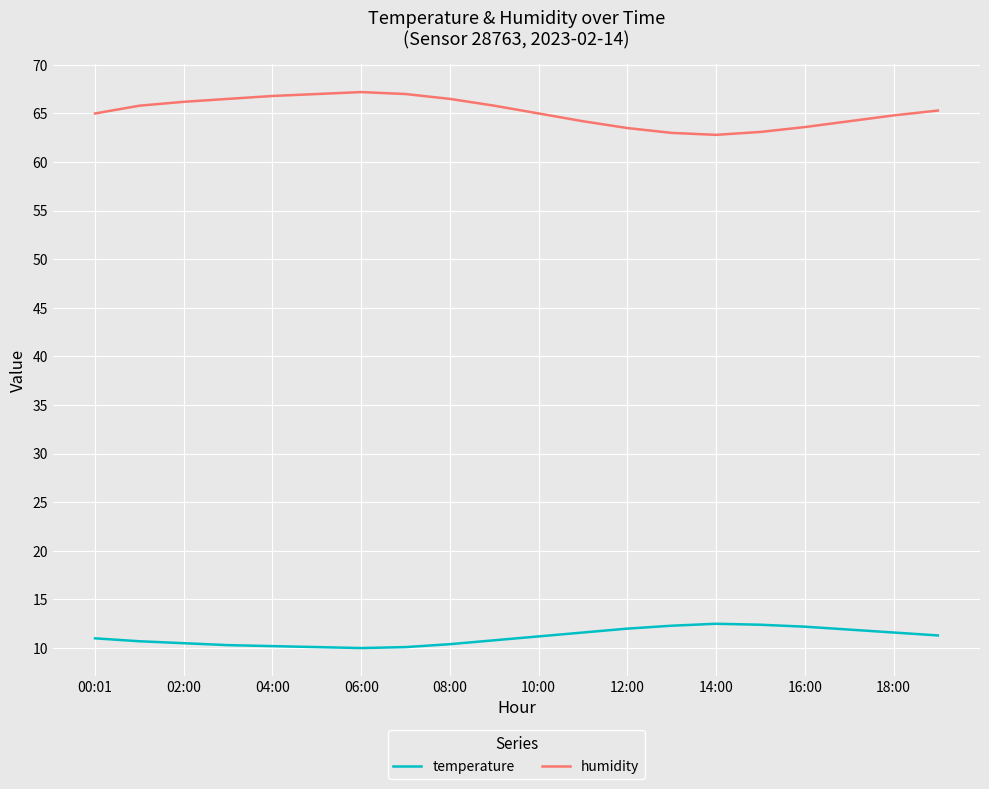

What is the difference between the maximum and minimum values in the humidity series?

4.4